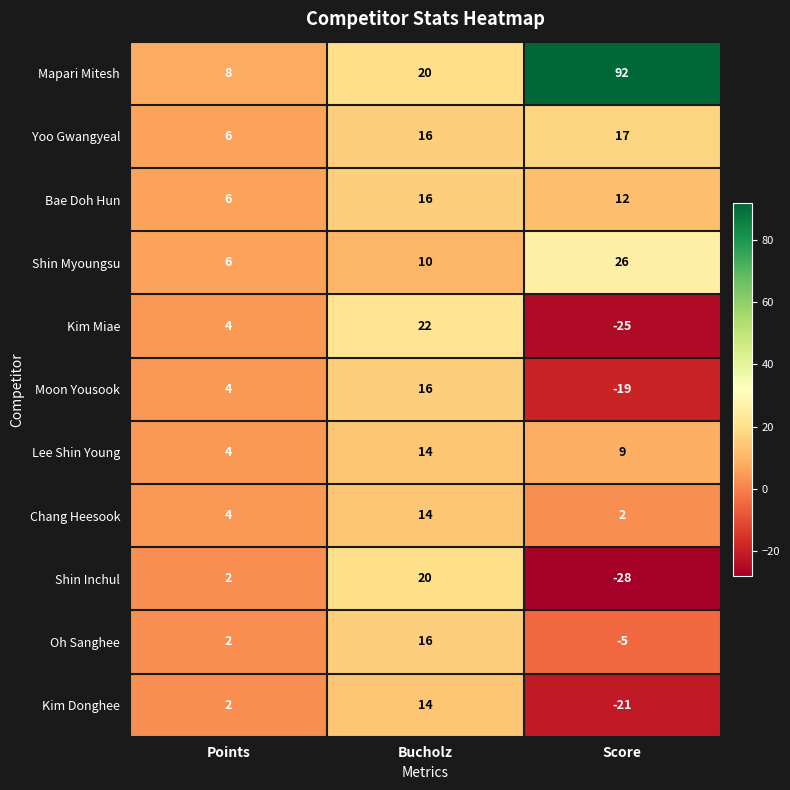

The value of Lee Shin Young at Bucholz is 20. True or false?

False